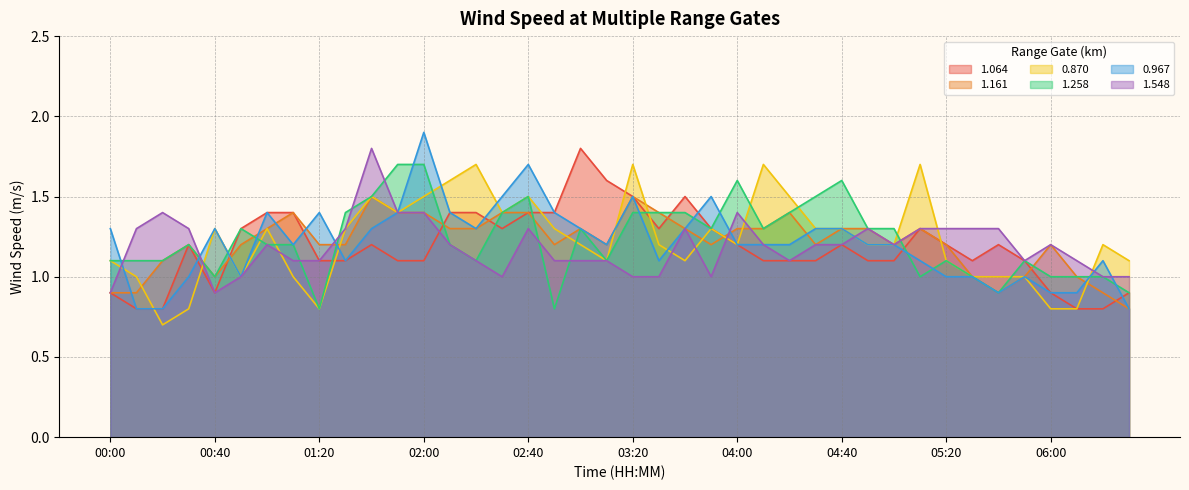

True or false: 0.870 has a value of 0.8 at 06:00.

True